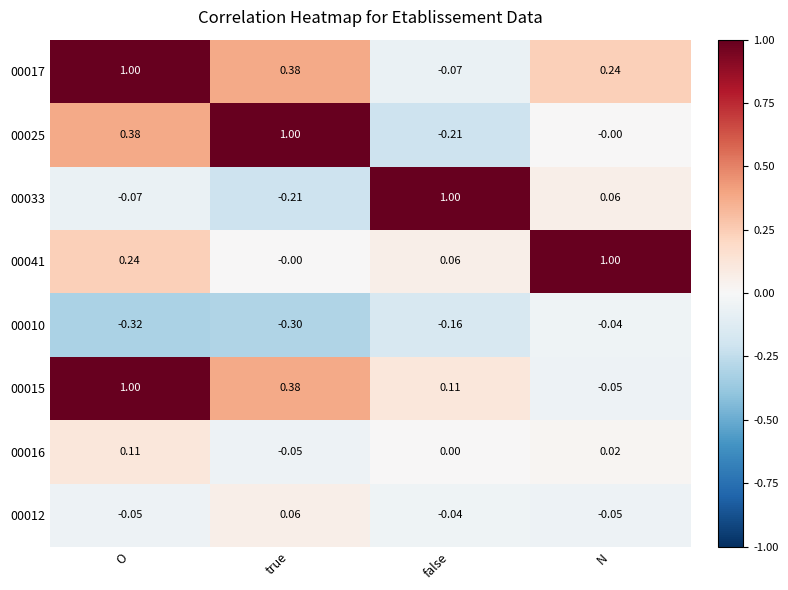

List the labels in order of 00015 value, largest first.

O, true, false, N